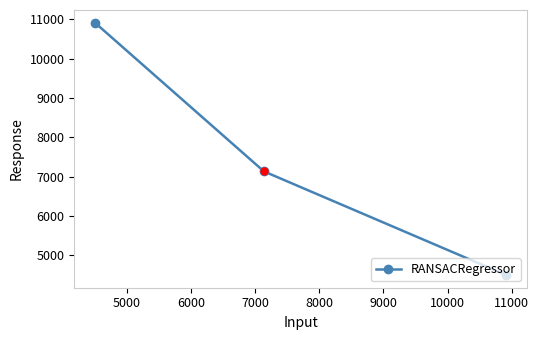

What is the value of the 2nd point from the left?

7136